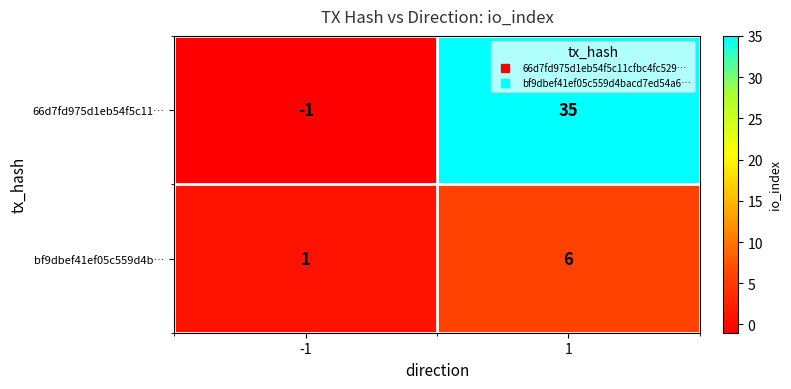

Rank the series by their average value, from highest to lowest.

66d7fd975d1eb54f5c11…, bf9dbef41ef05c559d4b…